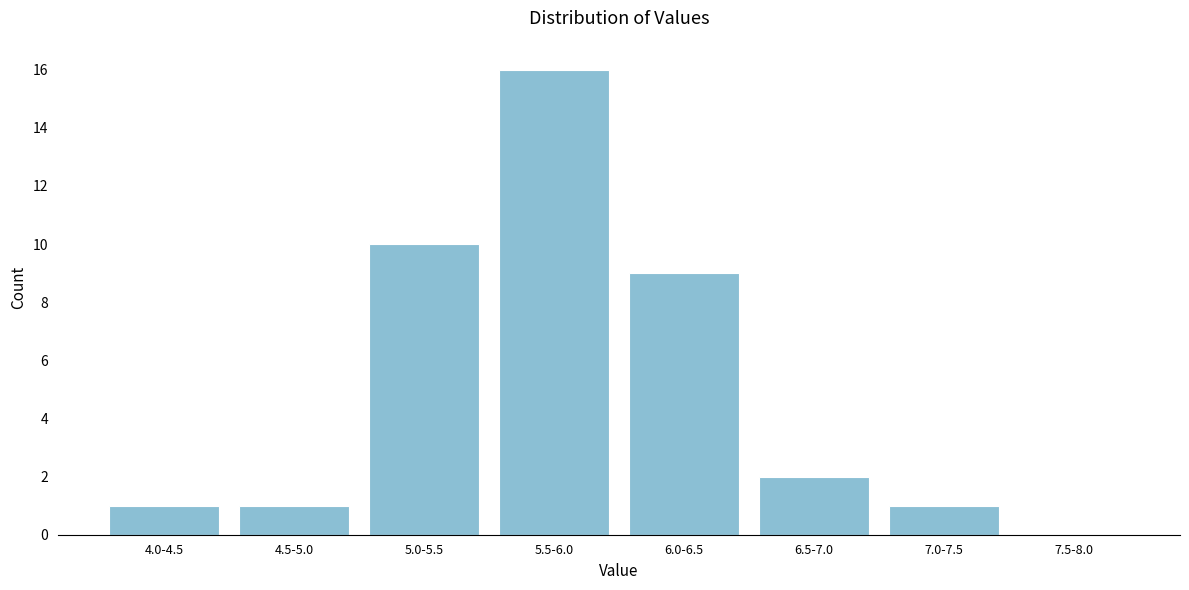

Reading left to right, extract all data points from this chart.

4.0-4.5=1	4.5-5.0=1	5.0-5.5=10	5.5-6.0=16	6.0-6.5=9	6.5-7.0=2	7.0-7.5=1	7.5-8.0=0